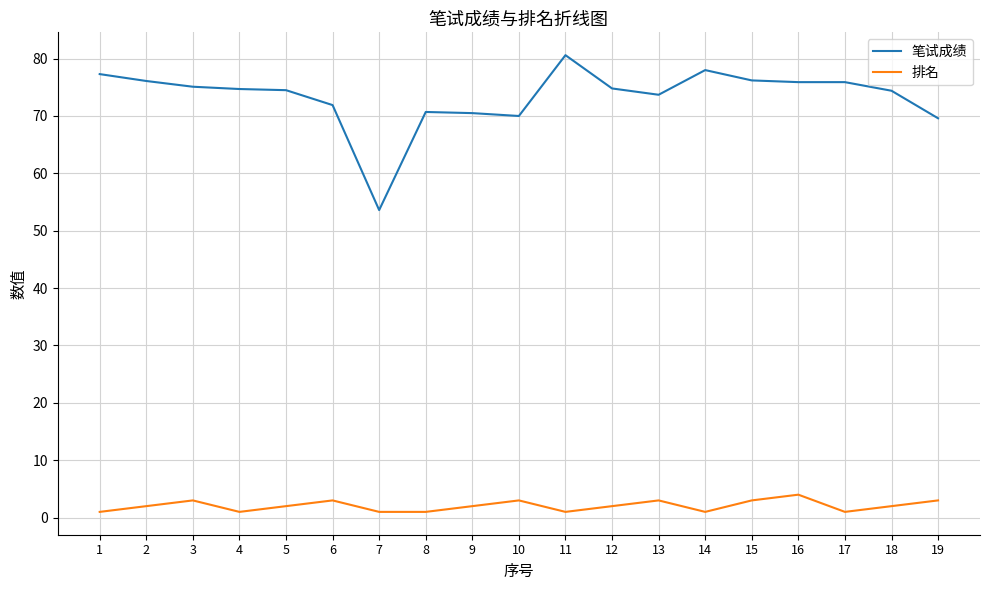

Which series has the widest spread of values?

笔试成绩